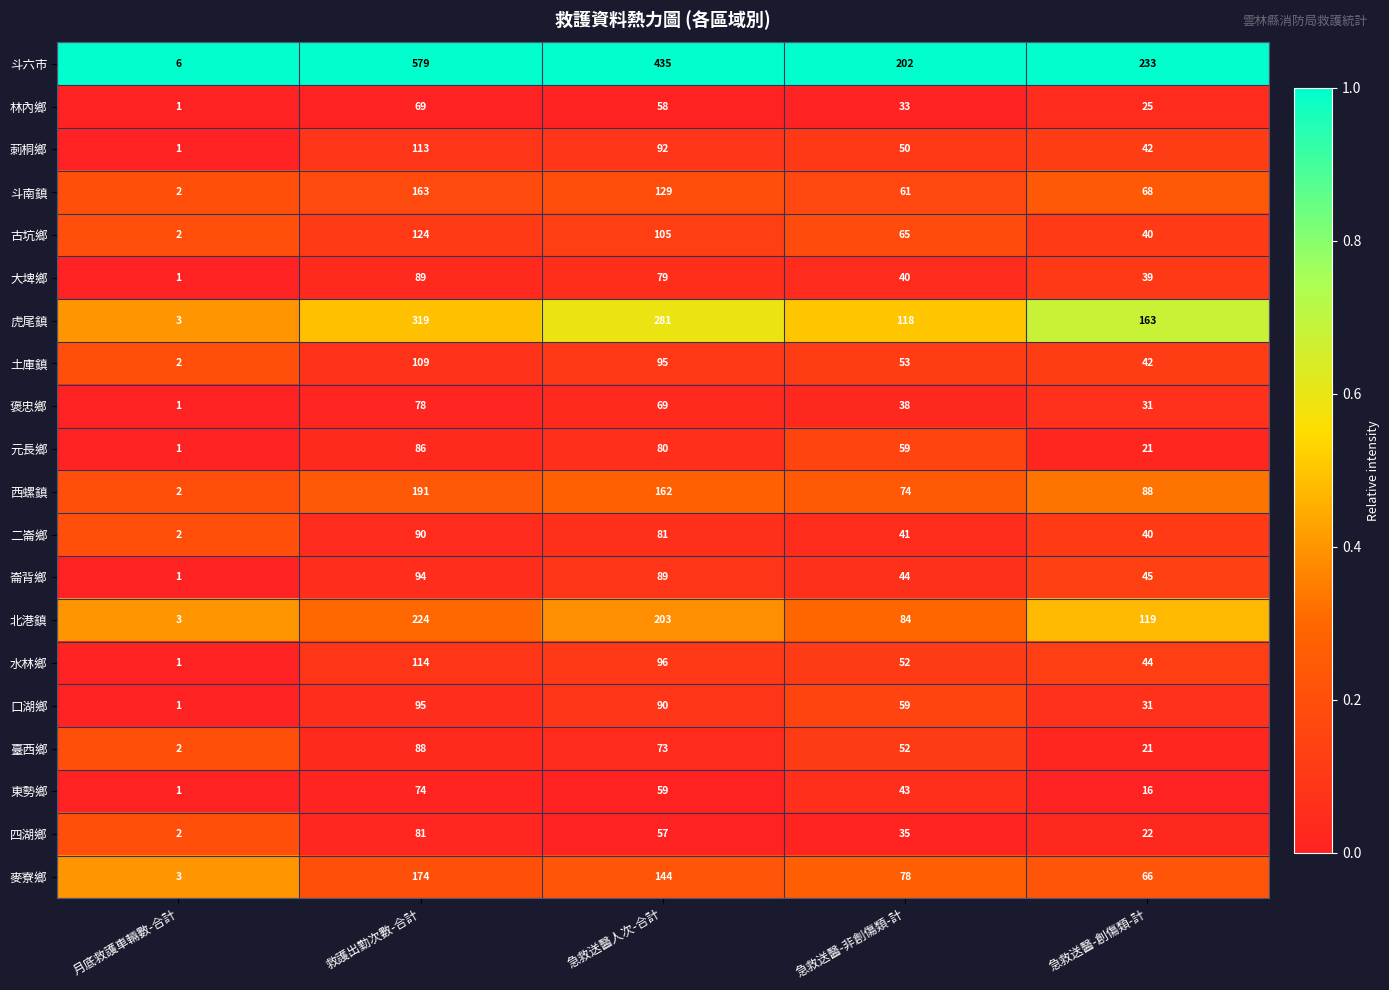

What is the average value of the 西螺鎮 series?

103